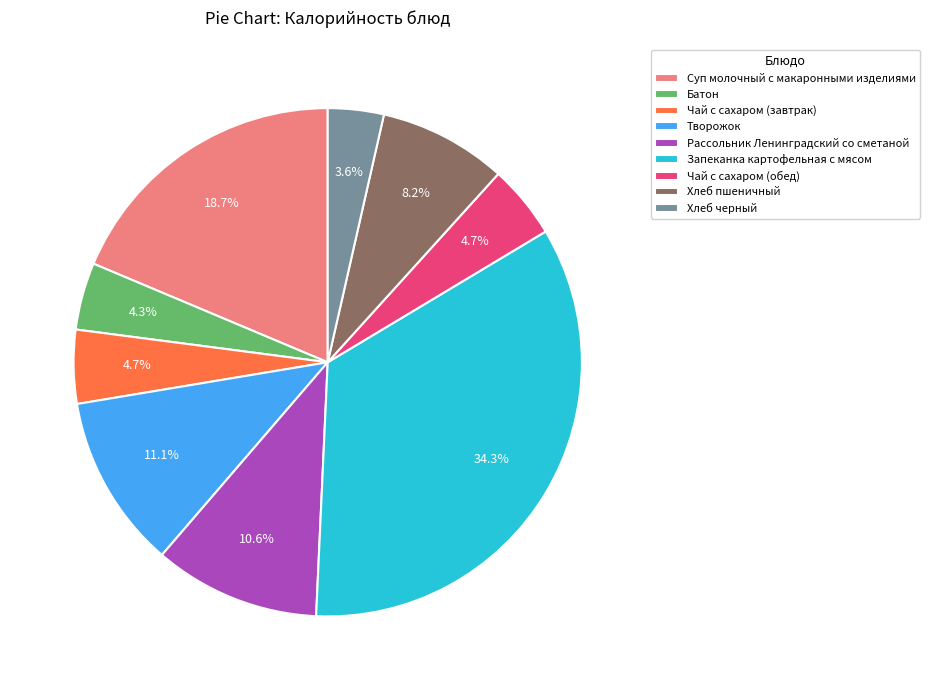

Which category has the smallest portion of the pie?

Хлеб черный